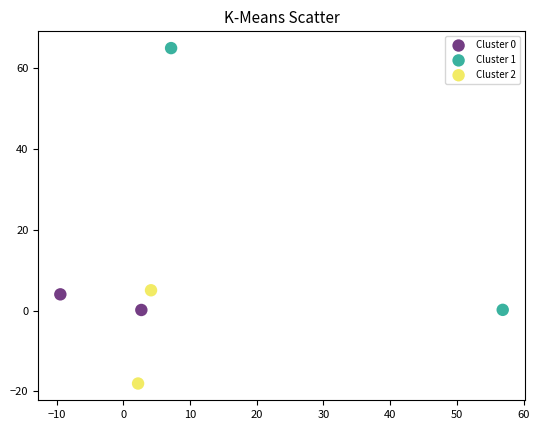

Which series reaches the maximum Y coordinate?

Cluster 1